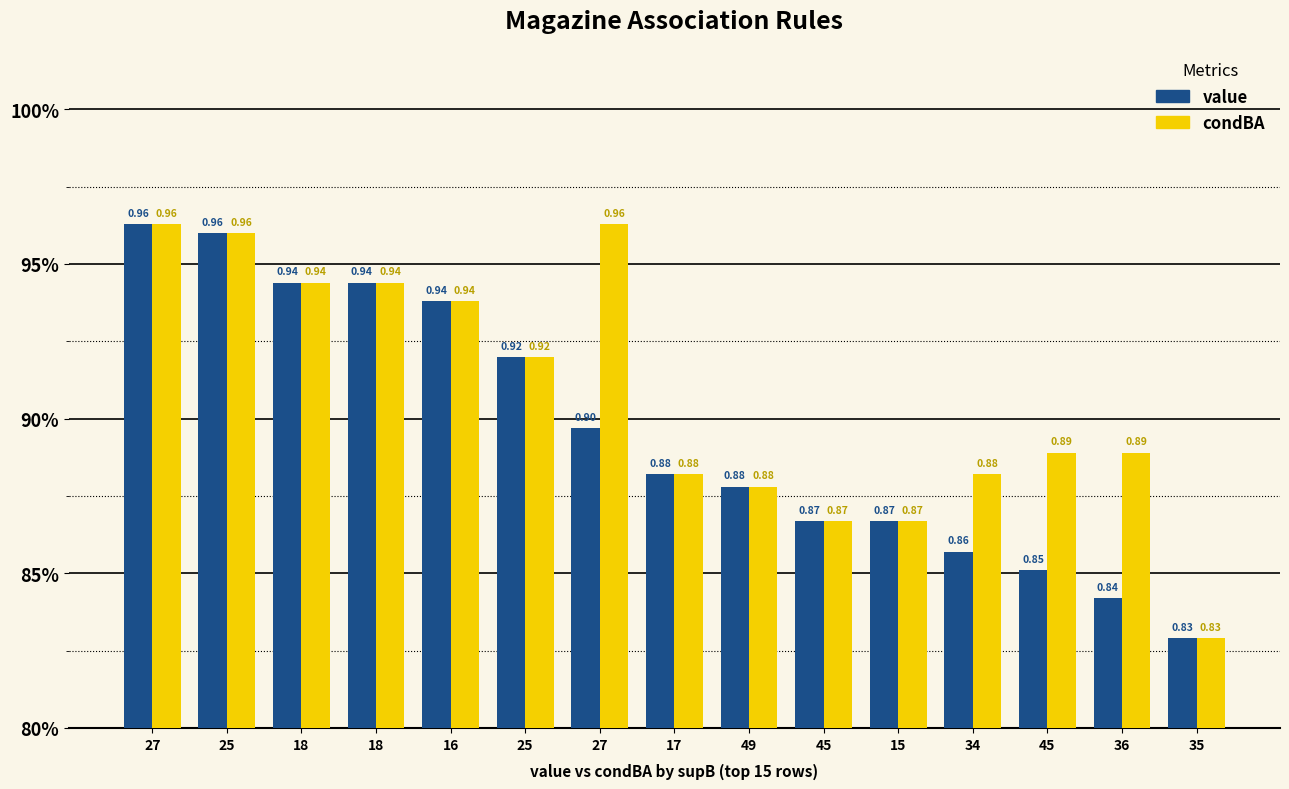

Does the chart contain stacked bars?

No